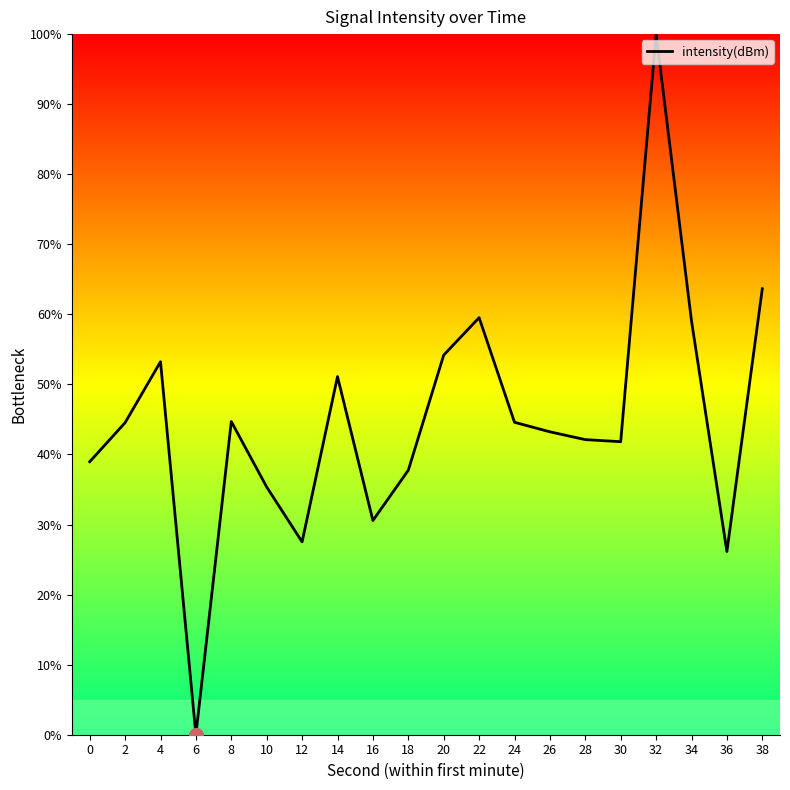

Is it true that the value at 28 is 11.8?

False